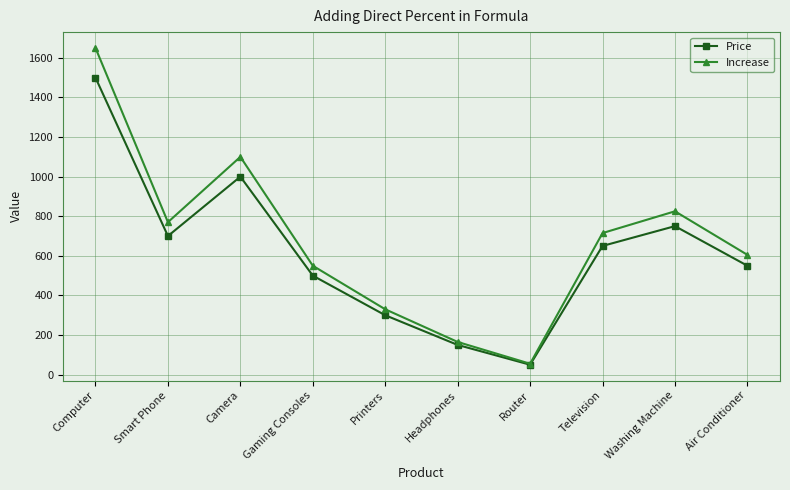

Between Television and Washing Machine, which series saw the biggest shift?

Increase